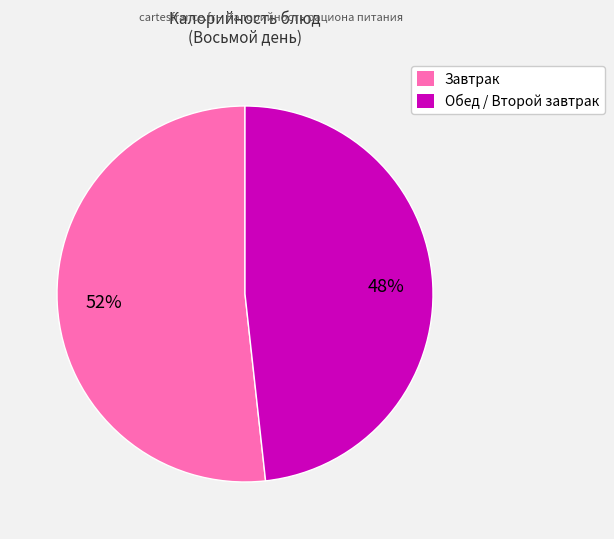

Is there a majority slice in this chart?

Yes